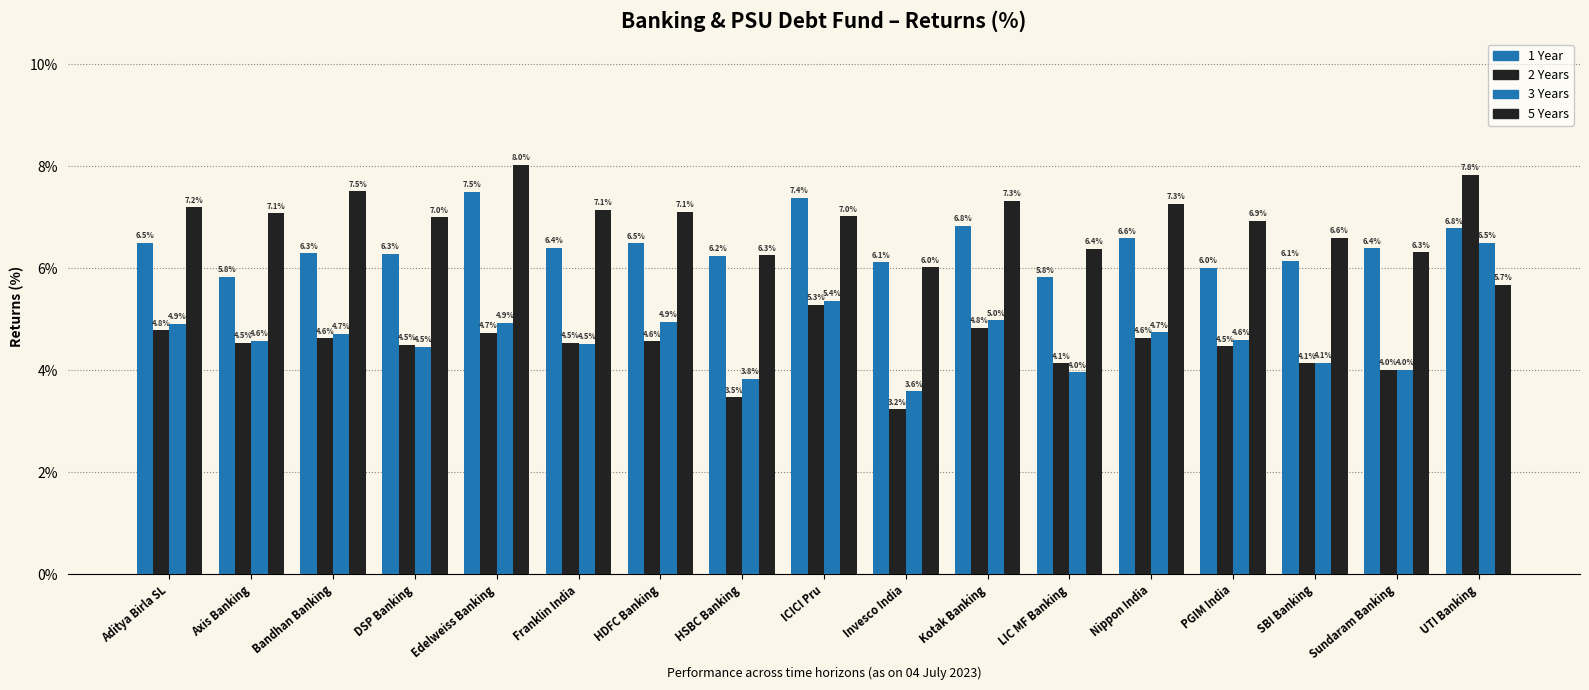

How many categories are shown in the chart?

17